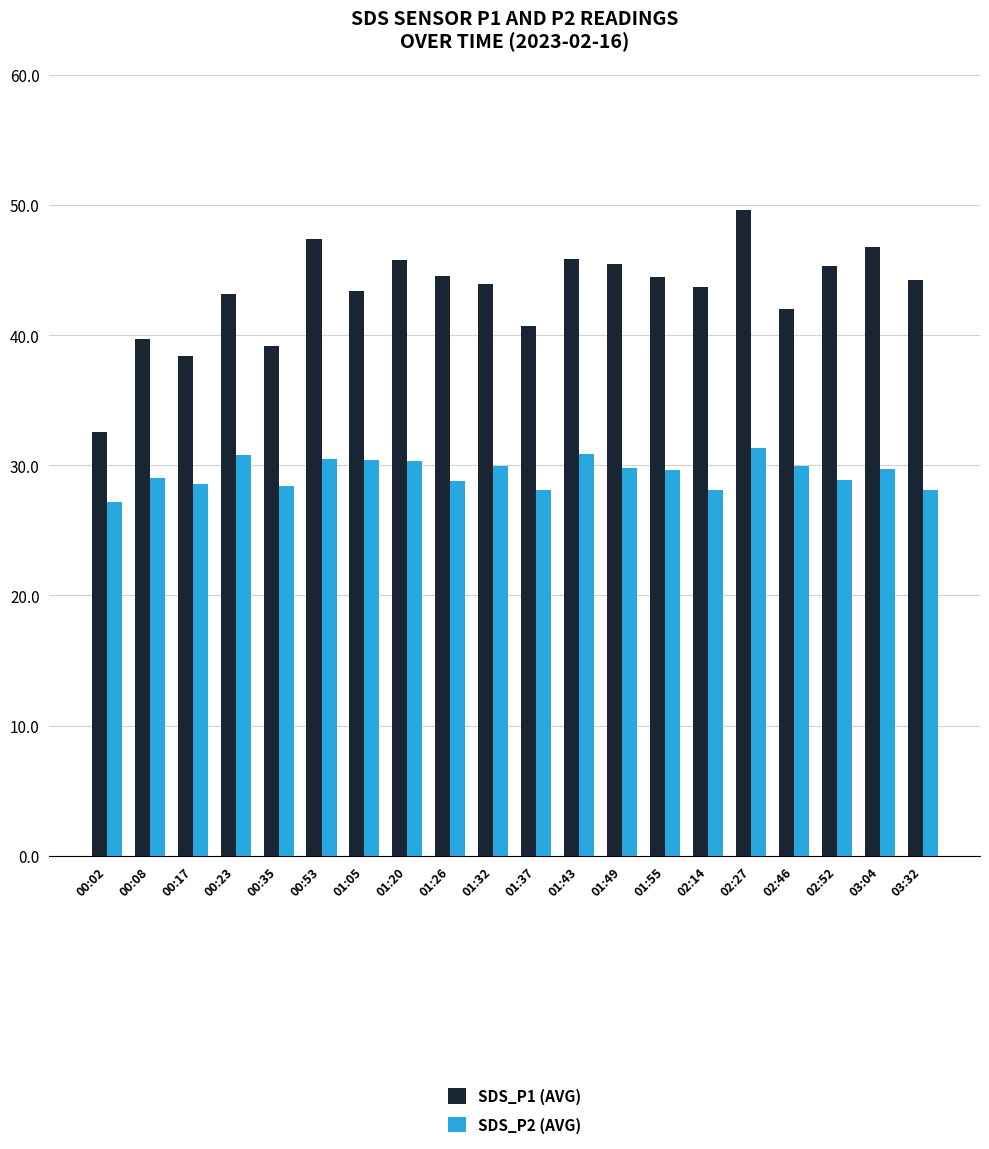

What is the spread (max minus min) of values at 01:37?

12.5